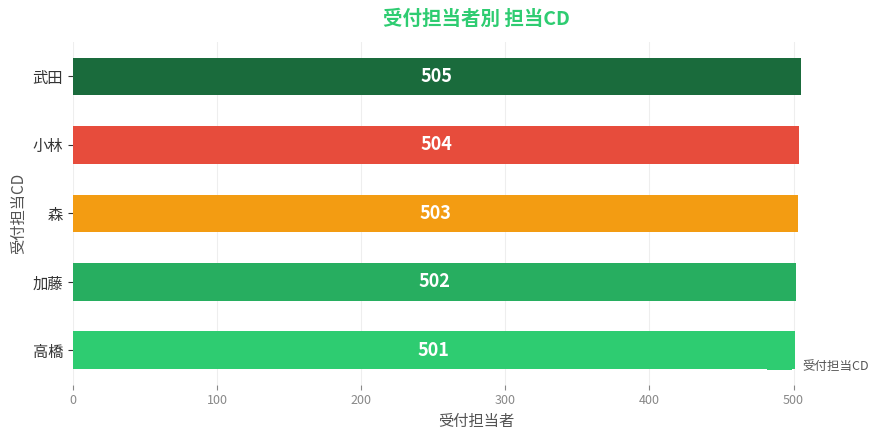

What is the difference between the maximum and second lowest values?

3